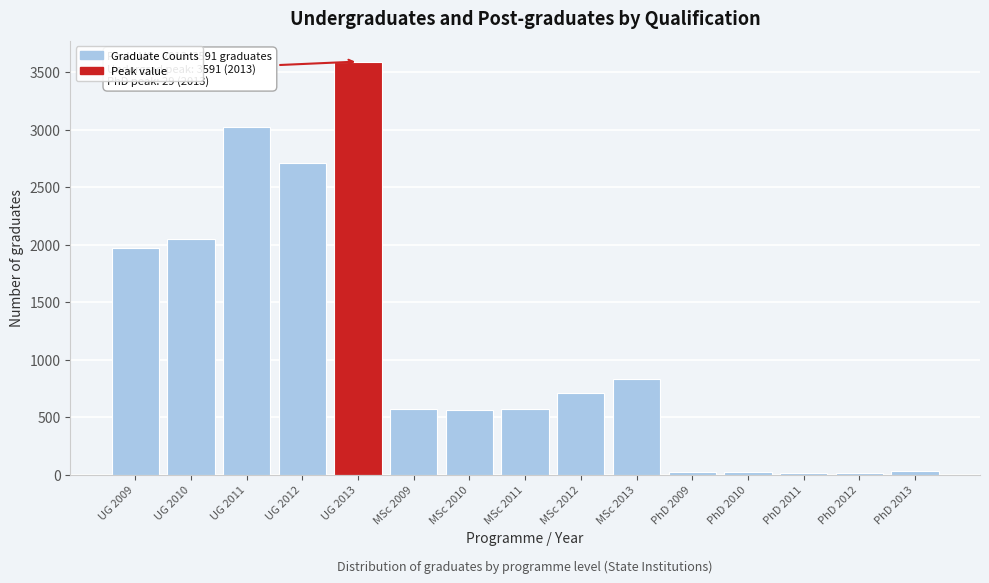

Is it true that the value at MSc 2010 is 1011?

False